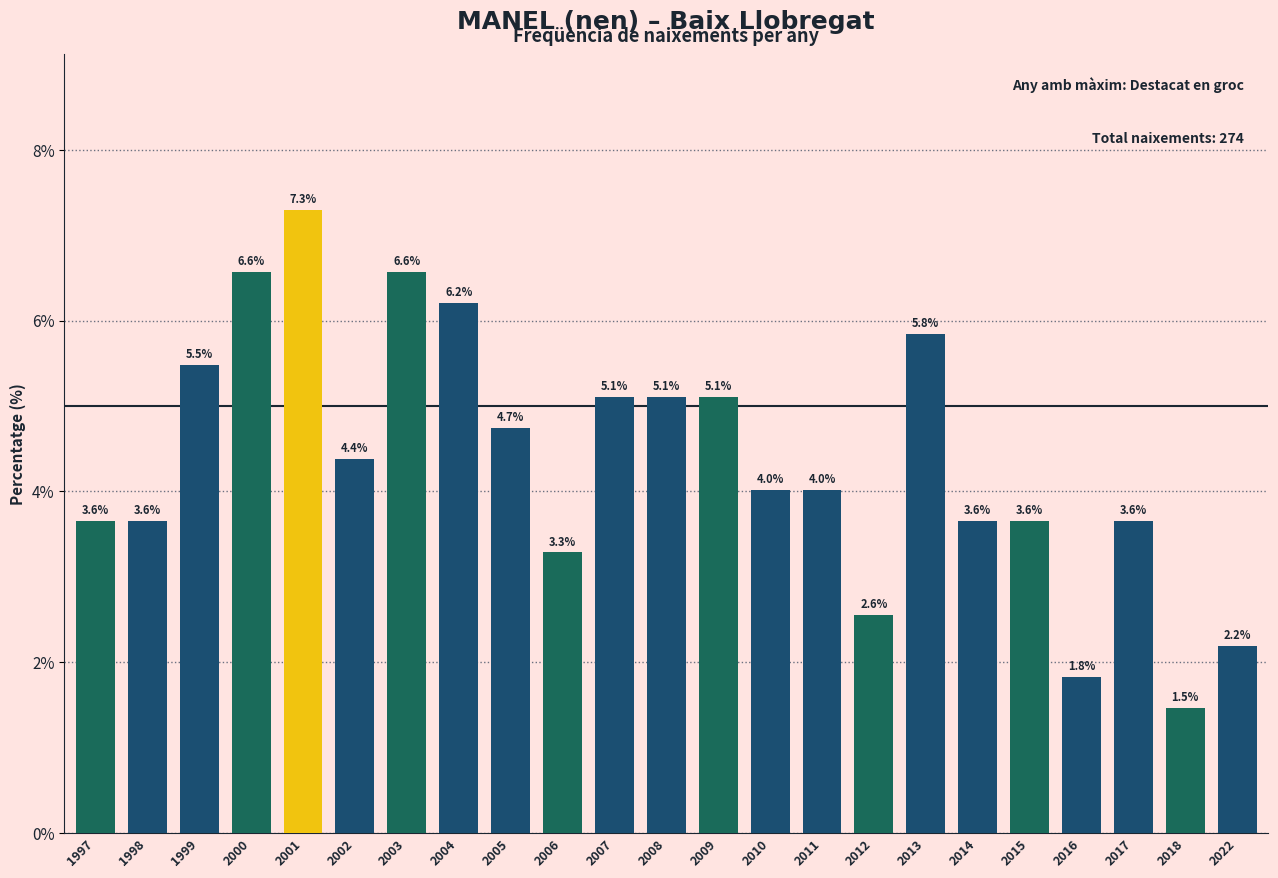

Reading left to right, transcribe all the data shown in this chart.

3.6	3.6	5.5	6.6	7.3	4.4	6.6	6.2	4.7	3.3	5.1	5.1	5.1	4.0	4.0	2.6	5.8	3.6	3.6	1.8	3.6	1.5	2.2